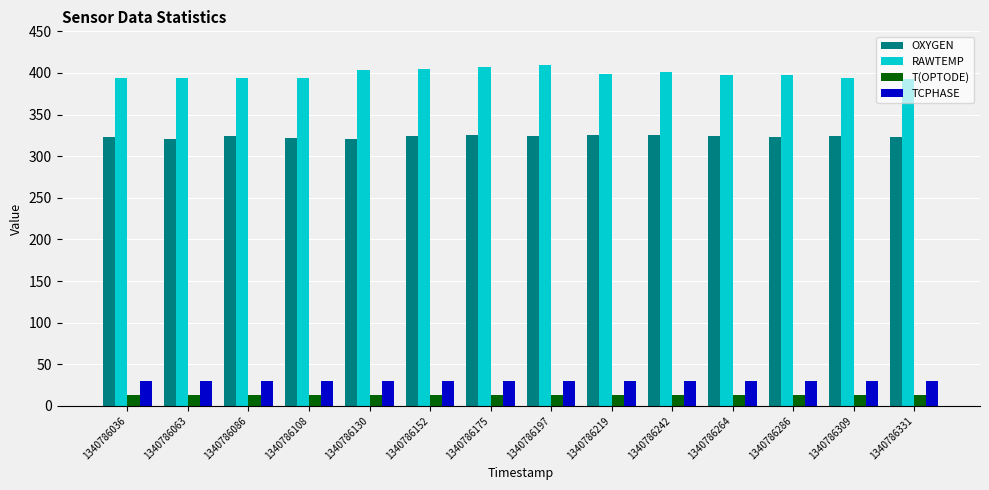

At which label does RAWTEMP first exceed 397?

1340786130